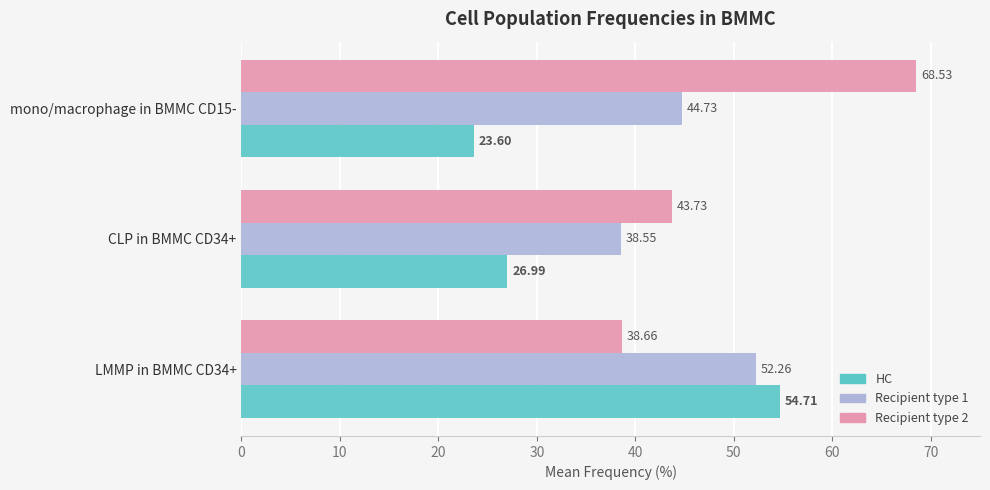

What are all the series names shown in the legend?

HC, Recipient type 1, Recipient type 2